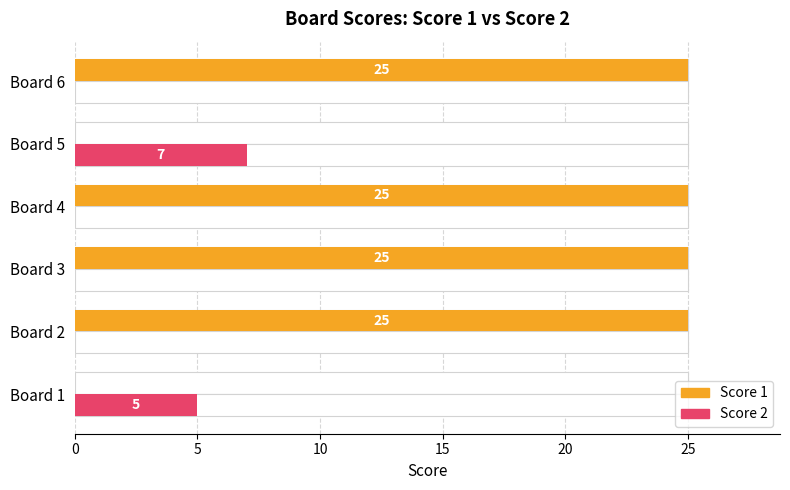

How many series are shown in this chart?

2